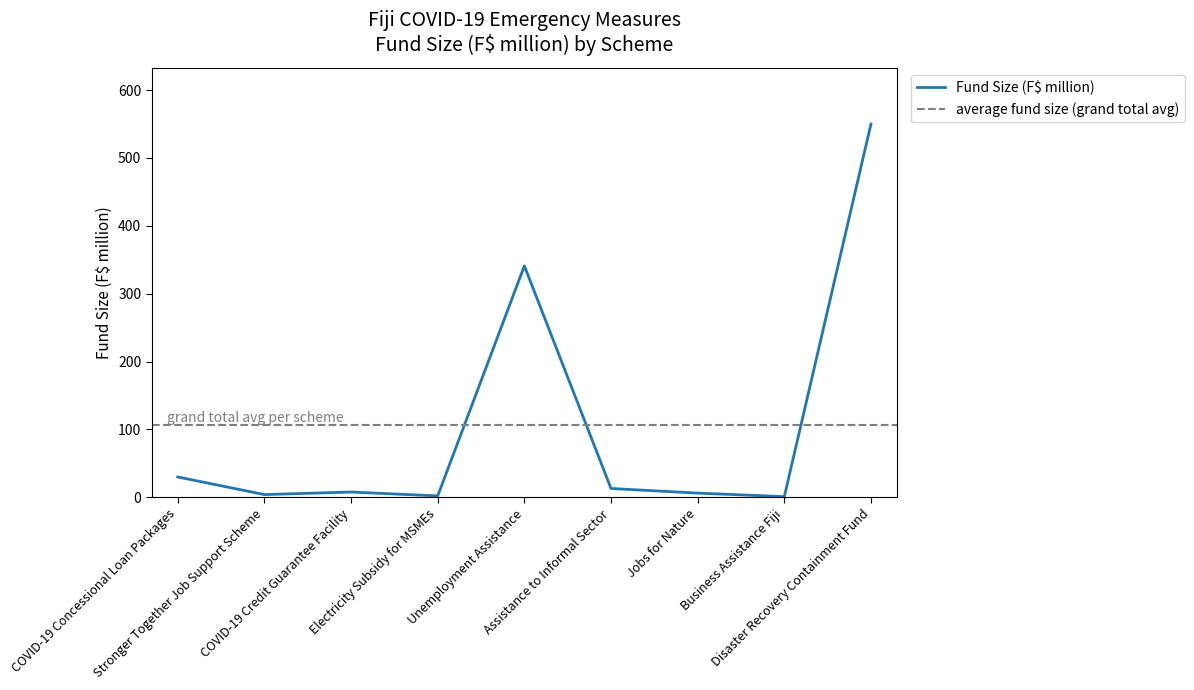

Is this an area chart (filled region under the line)?

No